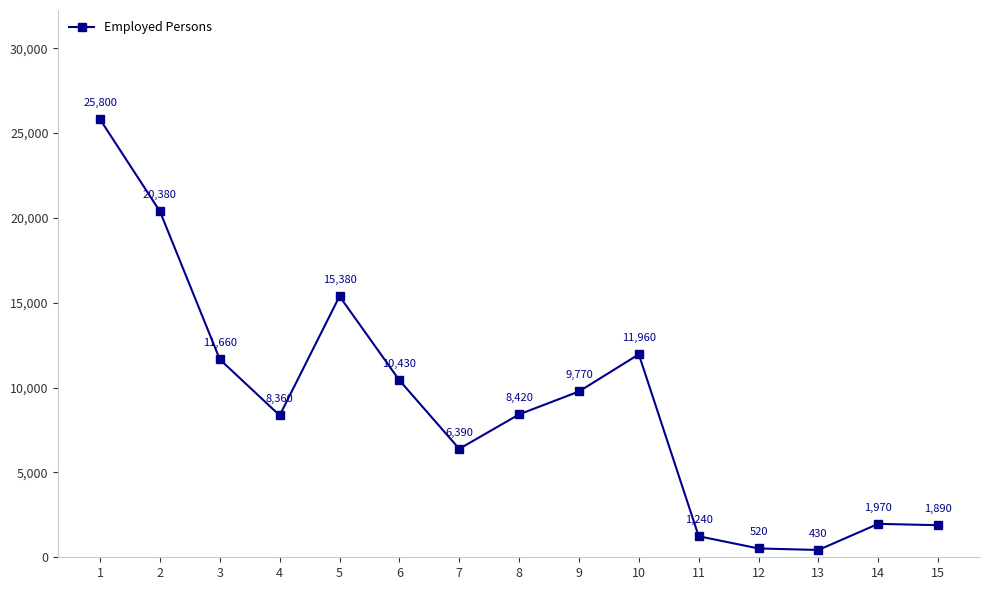

What is the maximum value shown in the chart?

25800